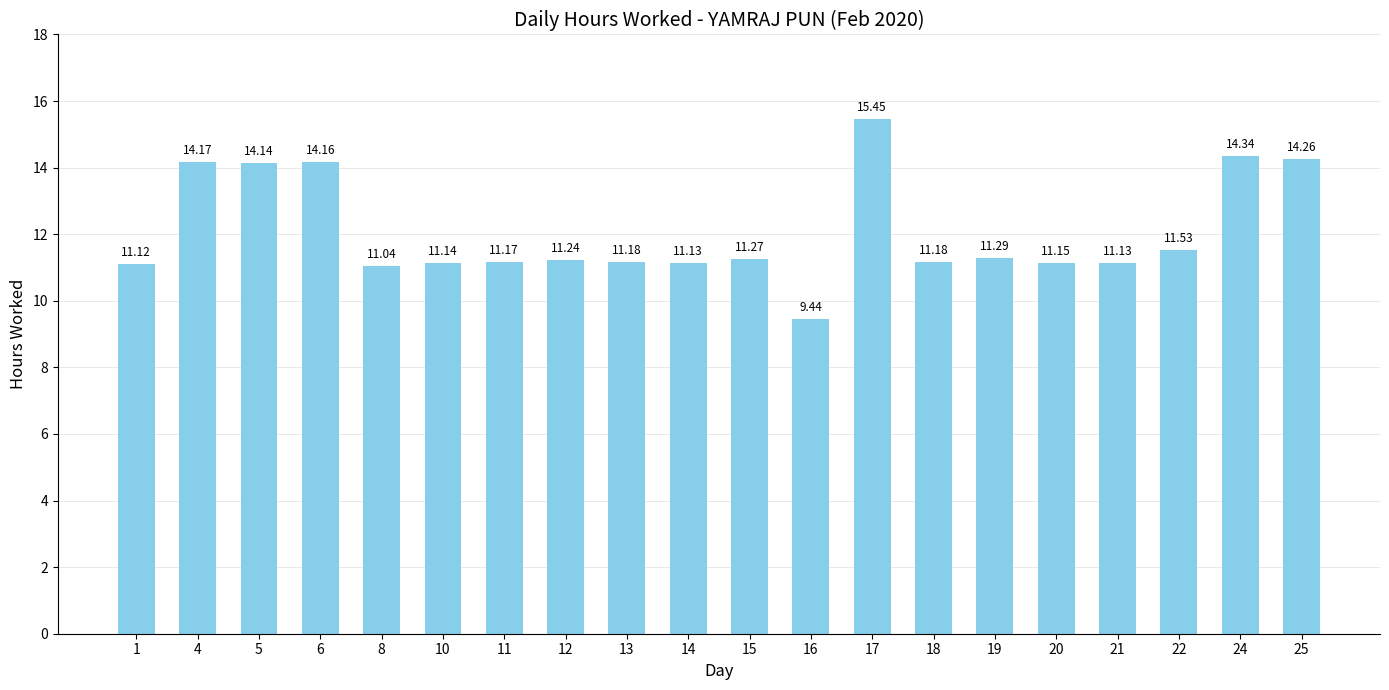

What is the value of the 5th bar from the left?

11.0